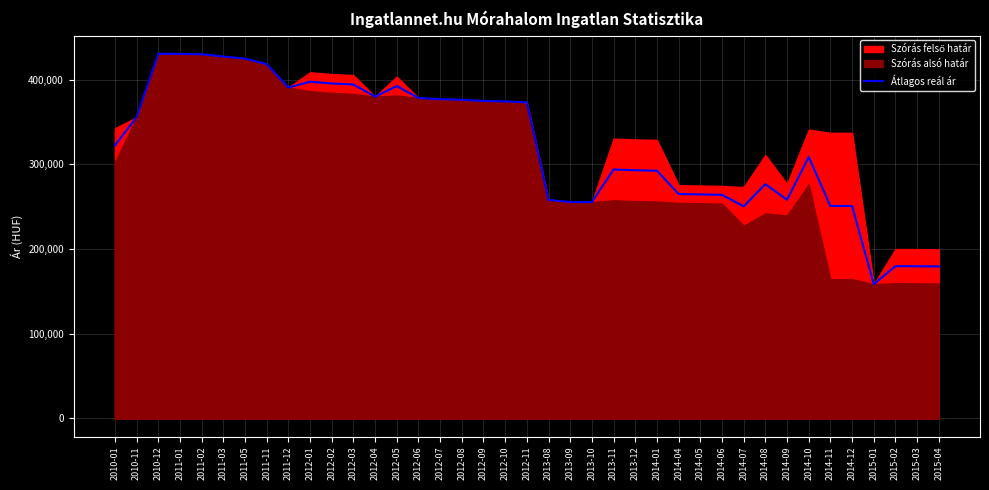

Reading right to left, transcribe all the data shown in this chart.

2015-04=179454	2015-03=179723	2015-02=179768	2015-01=158473	2014-12=250932	2014-11=250870	2014-10=308768	2014-09=258293	2014-08=276663	2014-07=250458	2014-06=264112	2014-05=264579	2014-04=265047	2014-01=292617	2013-12=293135	2013-11=294027	2013-10=255447	2013-09=255642	2013-08=258073	2012-11=373390	2012-10=374471	2012-09=374965	2012-08=376453	2012-07=377151	2012-06=378556	2012-05=392634	2012-04=380174	2012-03=394424	2012-02=395698	2012-01=397731	2011-12=390931	2011-11=418598	2011-05=425045	2011-03=427559	2011-02=430226	2011-01=430714	2010-12=430714	2010-11=355848	2010-01=322482